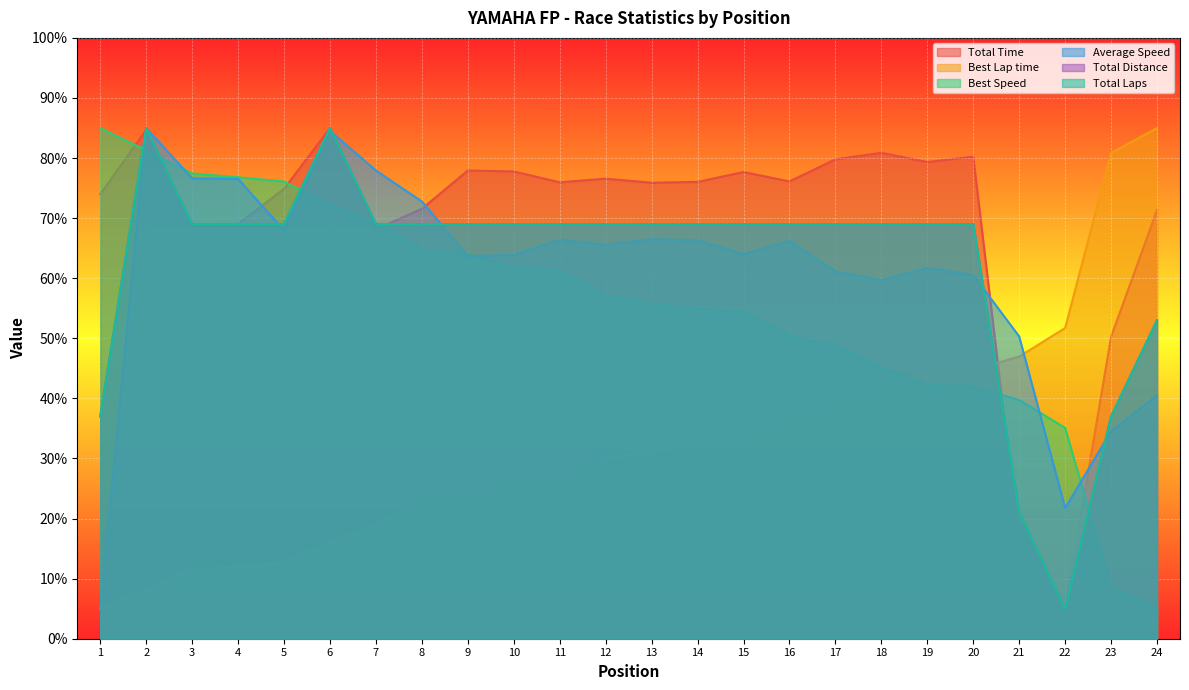

True or false: Total Laps has a value of 69.0 at 14.

True